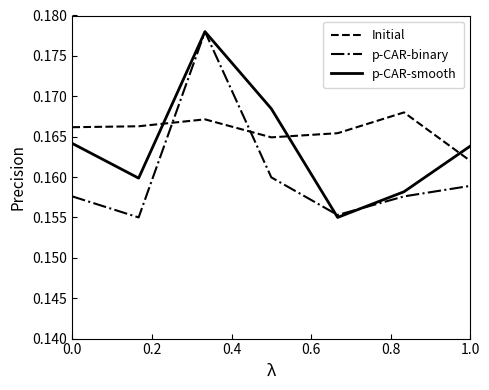

Which series has the largest total across all categories?

Initial